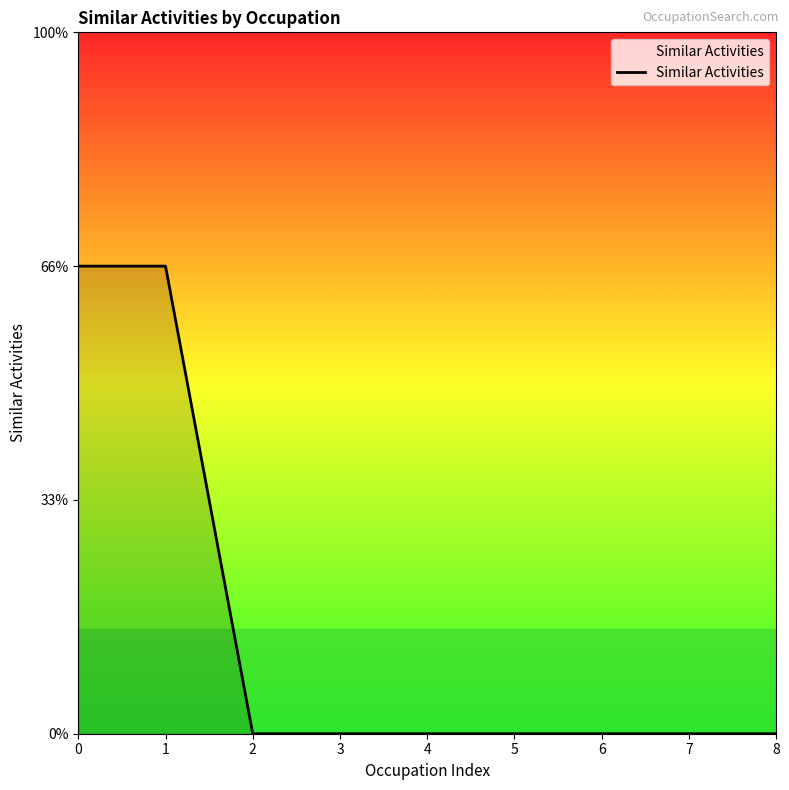

Is it true that the value at 8 is 1?

False